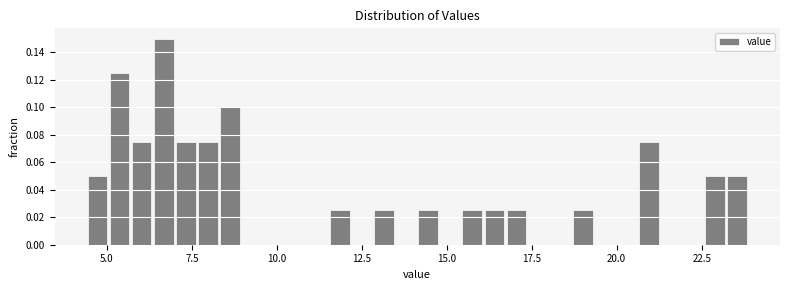

Around what value on the x-axis is the tallest bar? Give the approximate position of its centre, as read against the axis.

6.5